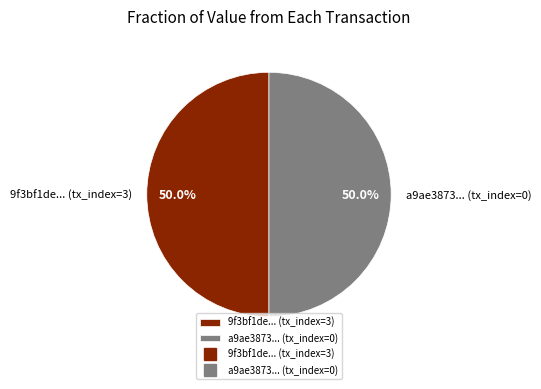

What is the ratio of the value at 9f3bf1de... (tx_index=3) to the value at a9ae3873... (tx_index=0)?

1.0